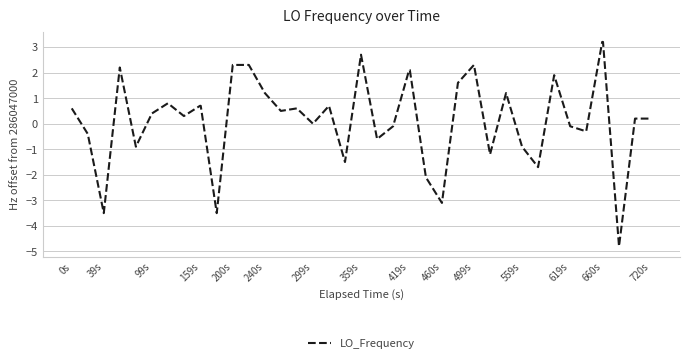

What is the difference between the maximum and minimum values?

8.0